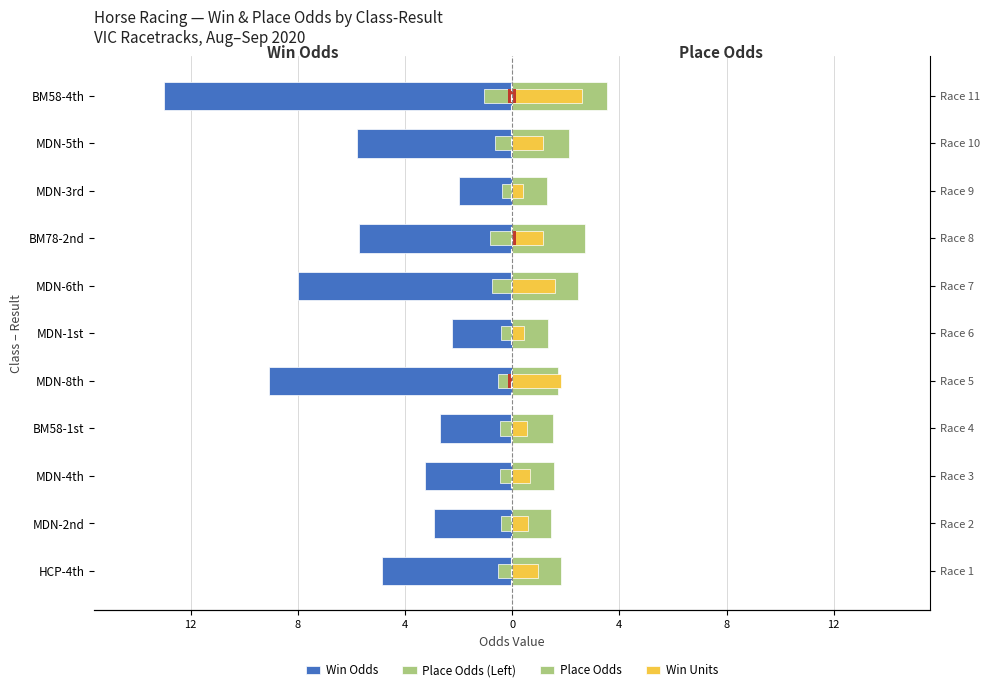

Is the value of Place Odds at BM58-1st greater than the value of Win Odds at MDN-1st?

Yes